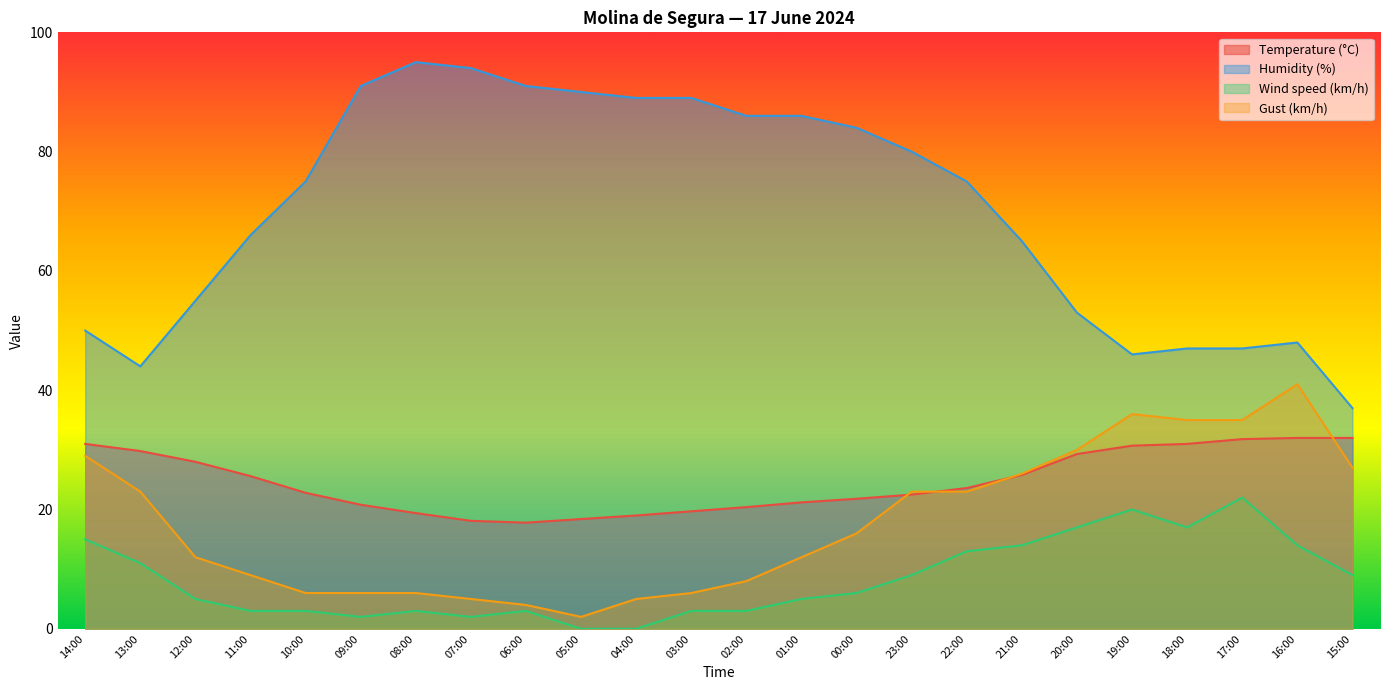

Does the chart display data point markers on the line(s)?

No